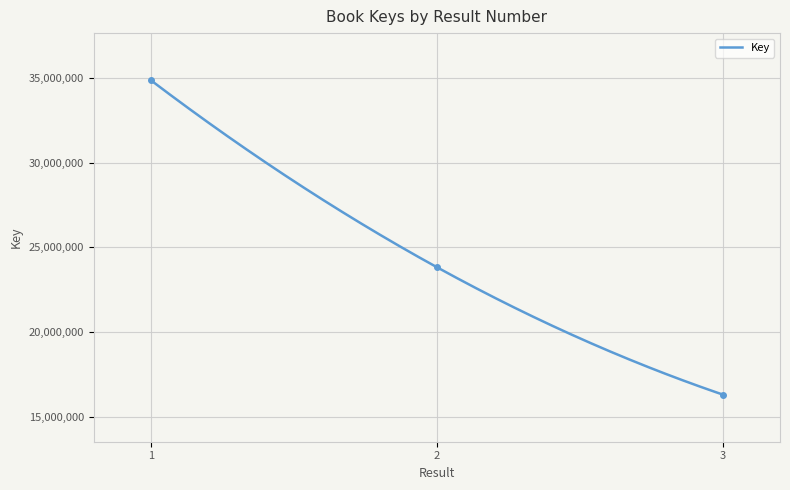

What is the difference between the maximum and minimum values?

18578541